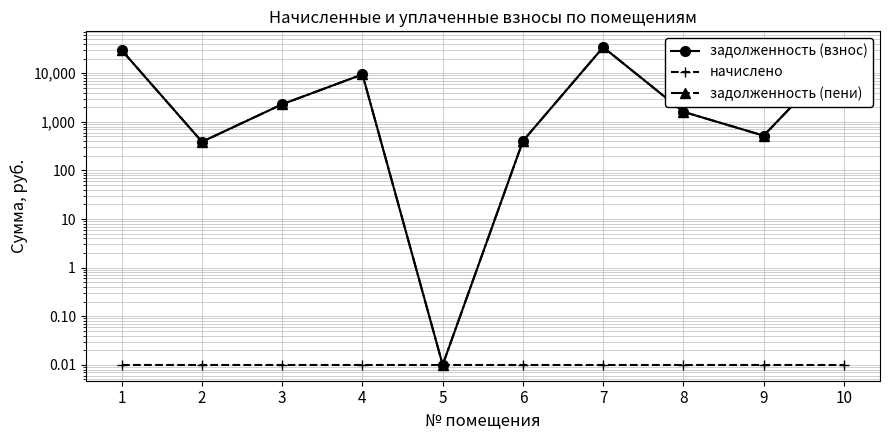

What is the difference between the задолженность (пени) values at 6 and 5?

403.8